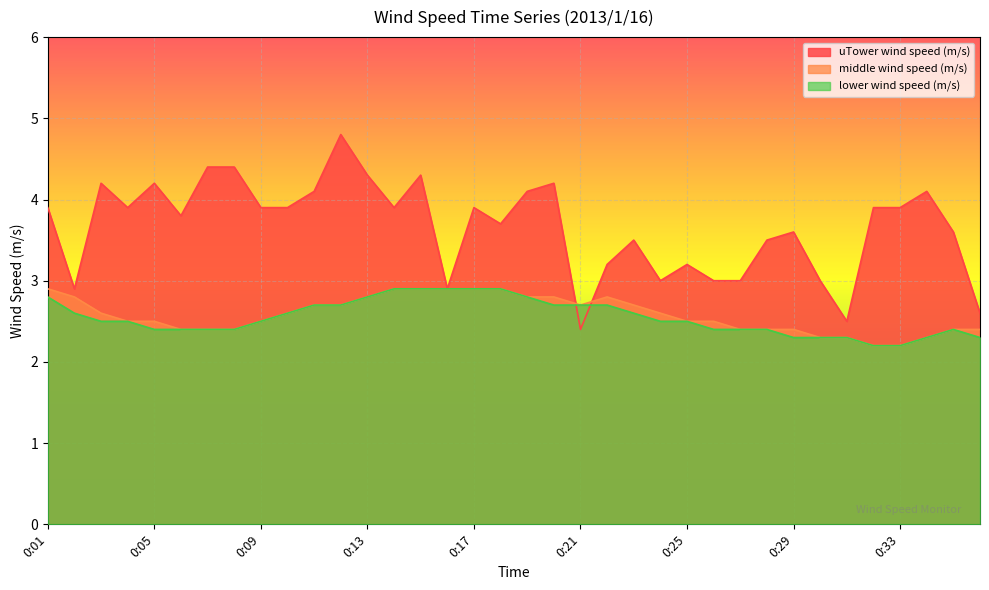

True or false: lower wind speed (m/s) has a value of 1.1 at 0:08.

False